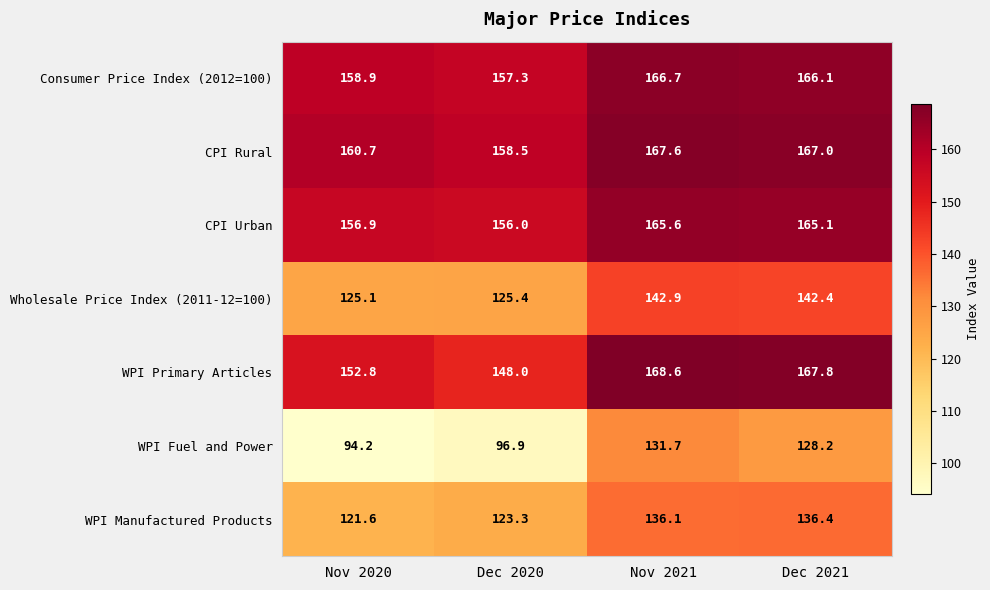

What is the greatest value displayed?

168.6